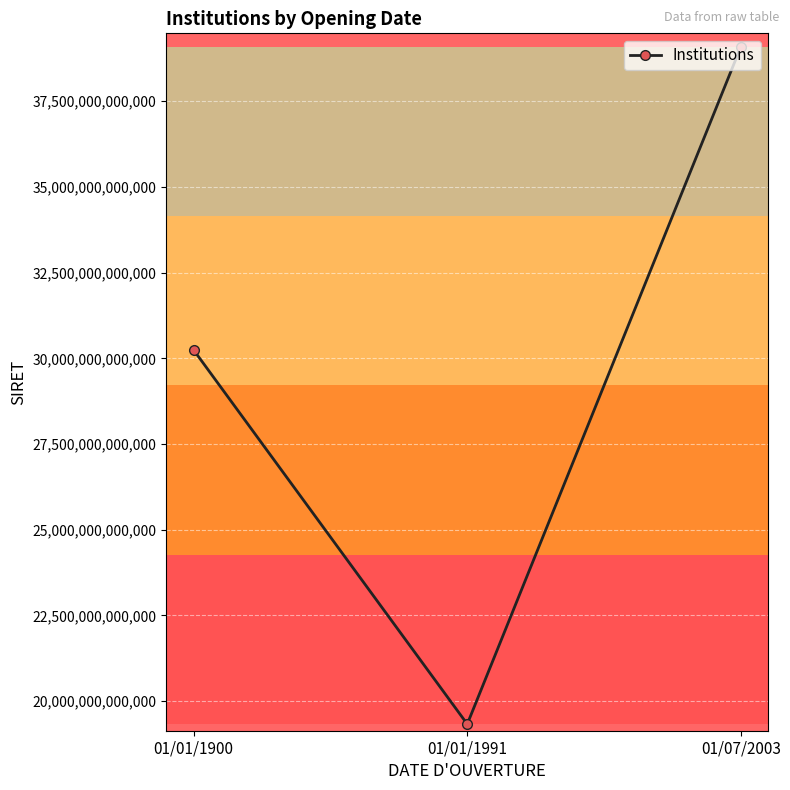

Rank the categories by value from highest to lowest.

01/07/2003, 01/01/1900, 01/01/1991